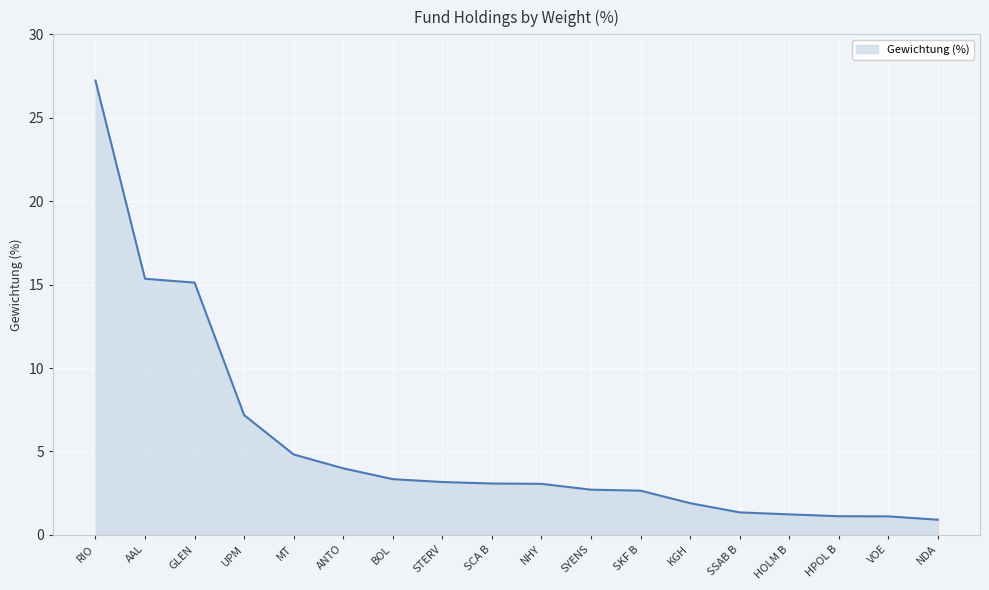

Is it true that the value at HPOL B is 1.1?

True